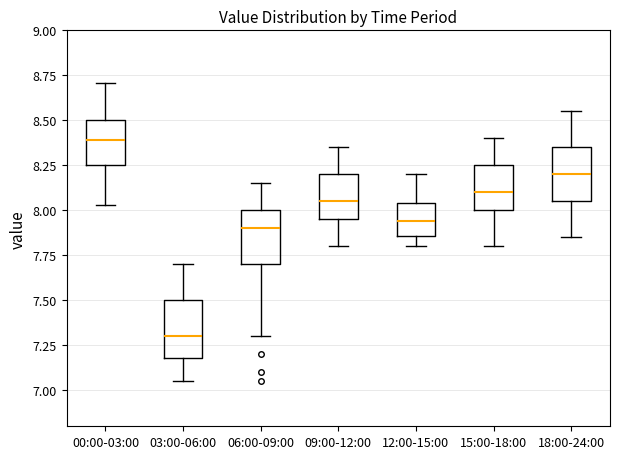

Reading left to right, transcribe this box plot: for each box, give where its median line is, the range the box spans, and where its two whiskers end, as read against the y-axis. The values are not printed on the chart, so give them approximately, as read against the axis.

00:00-03:00: median 8.40, box 8.25 to 8.50, whiskers 8.05 to 8.70
03:00-06:00: median 7.30, box 7.20 to 7.50, whiskers 7.05 to 7.70
06:00-09:00: median 7.90, box 7.70 to 8.00, whiskers 7.30 to 8.15
09:00-12:00: median 8.05, box 7.95 to 8.20, whiskers 7.80 to 8.35
12:00-15:00: median 7.95, box 7.85 to 8.05, whiskers 7.80 to 8.20
15:00-18:00: median 8.10, box 8.00 to 8.25, whiskers 7.80 to 8.40
18:00-24:00: median 8.20, box 8.05 to 8.35, whiskers 7.85 to 8.55